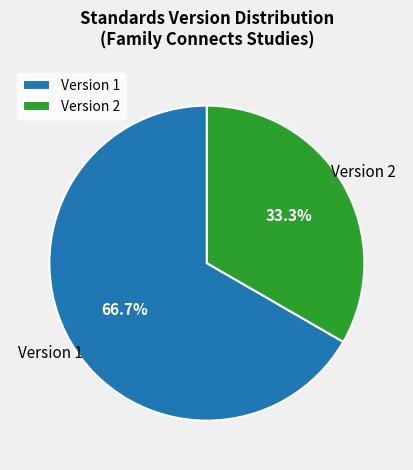

Which slice is the largest?

Version 1